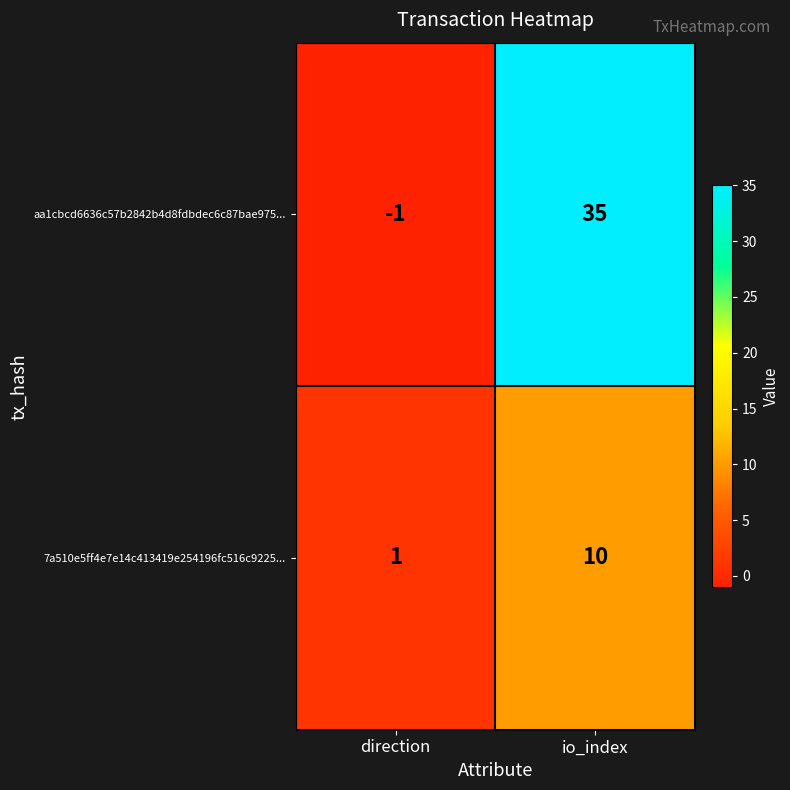

Reading left to right, what are all the values shown in this chart?

aa1cbcd6636c57b2842b4d8fdbdec6c87bae975...: -1	35
7a510e5ff4e7e14c413419e254196fc516c9225...: 1	10